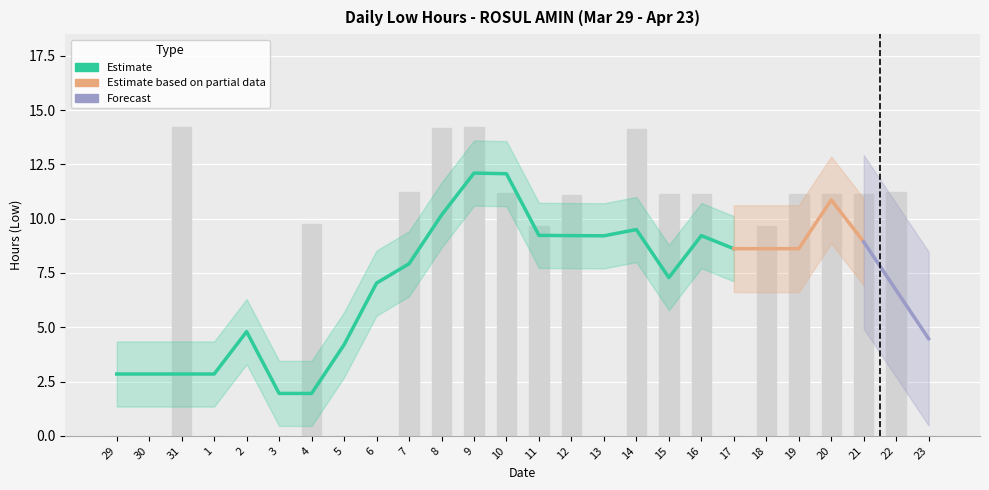

Rank the categories by value from lowest to highest.

29, 30, 1, 2, 3, 5, 6, 13, 17, 23, 18, 11, 4, 12, 16, 21, 19, 20, 15, 10, 7, 22, 14, 8, 9, 31